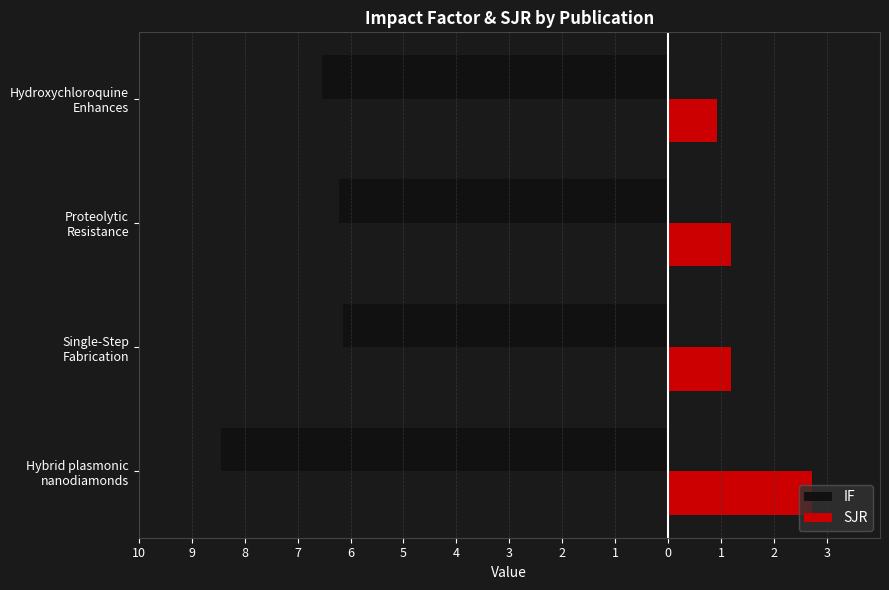

What are all the series names shown in the legend?

IF, SJR